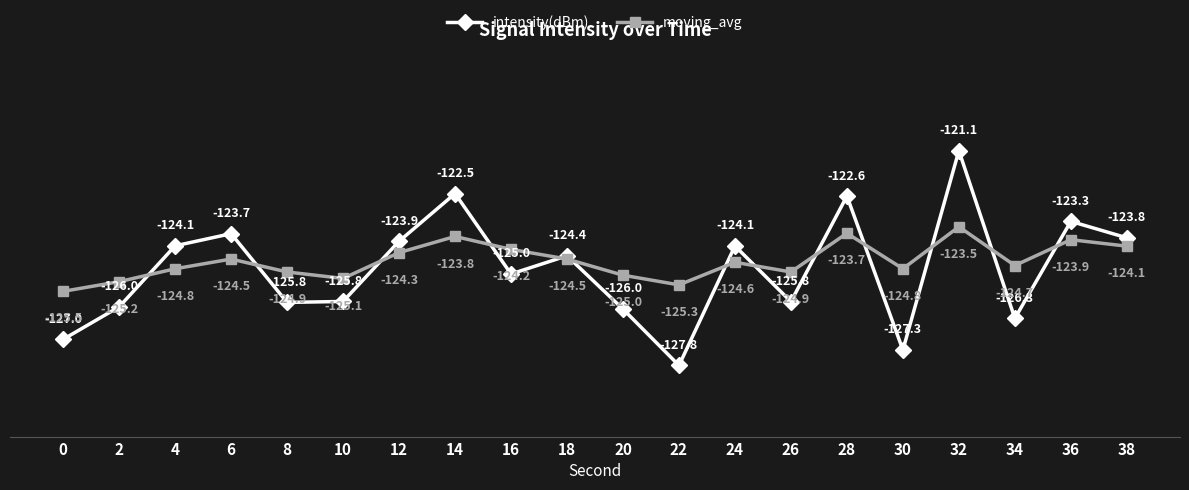

How many values in the intensity(dBm) series are below -124?

13